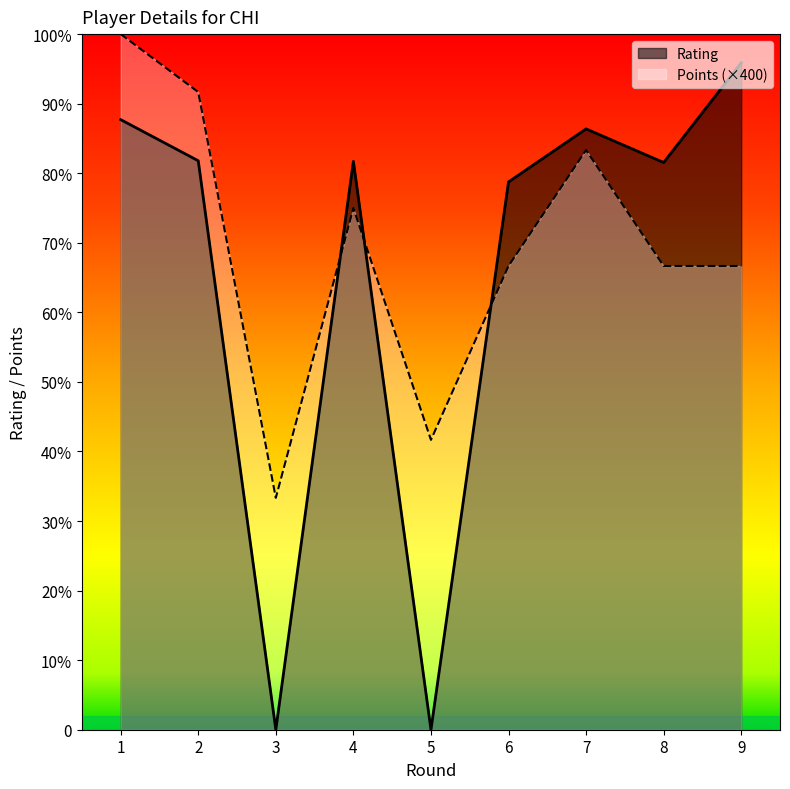

At 5, list the series in order from largest to smallest.

Points (×400), Rating